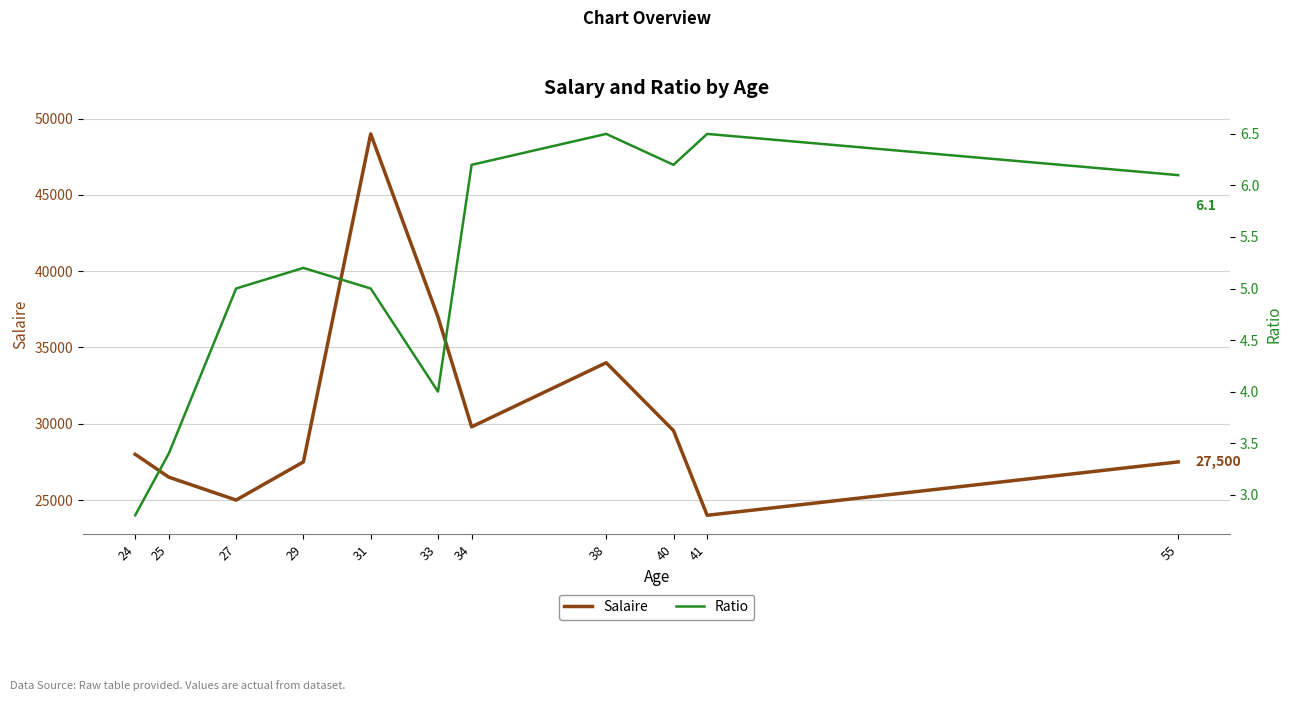

What is the sum of the Ratio values at 31 and 41?

11.5